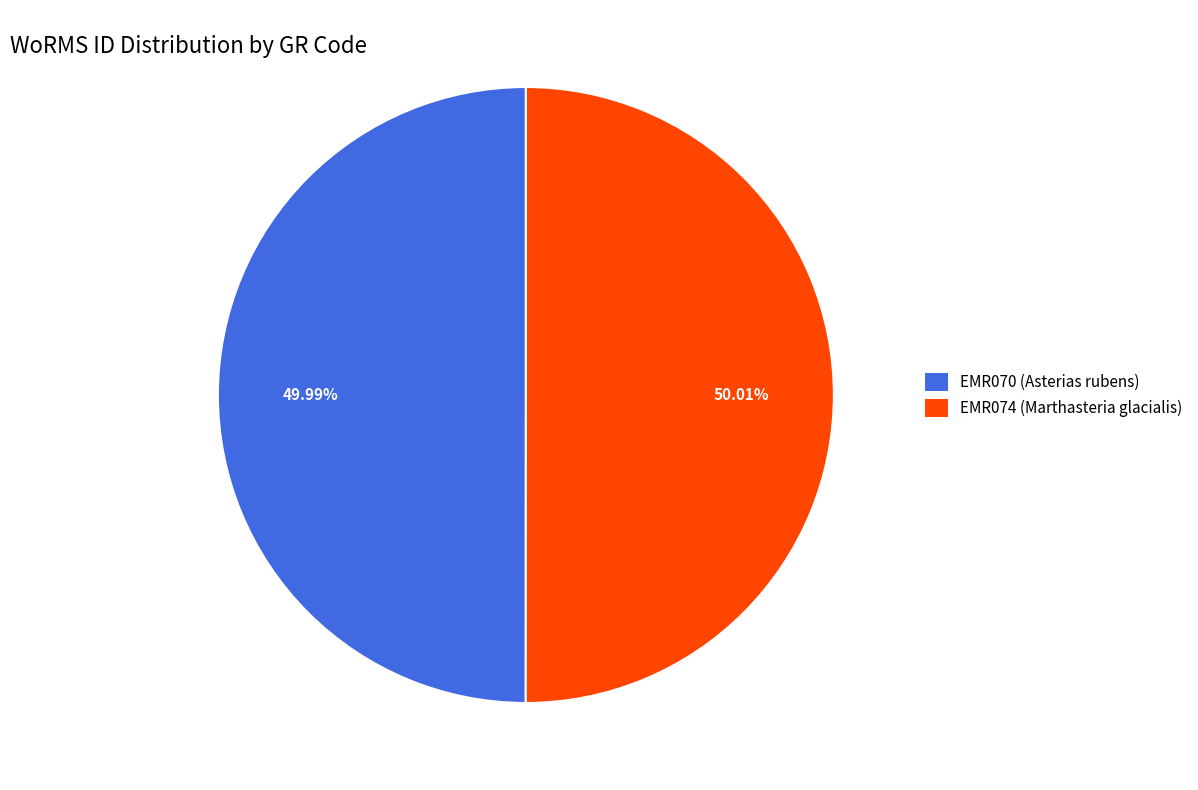

Count the number of slices in the pie.

2